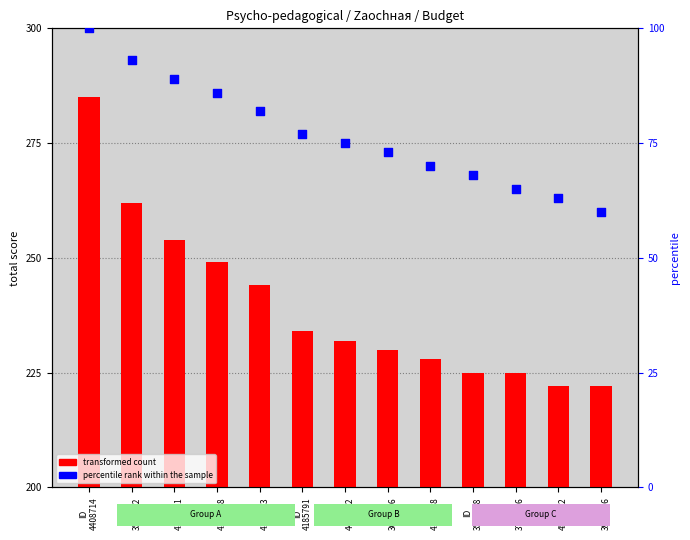

At which category is the sum across all series the highest?

ID
4408714